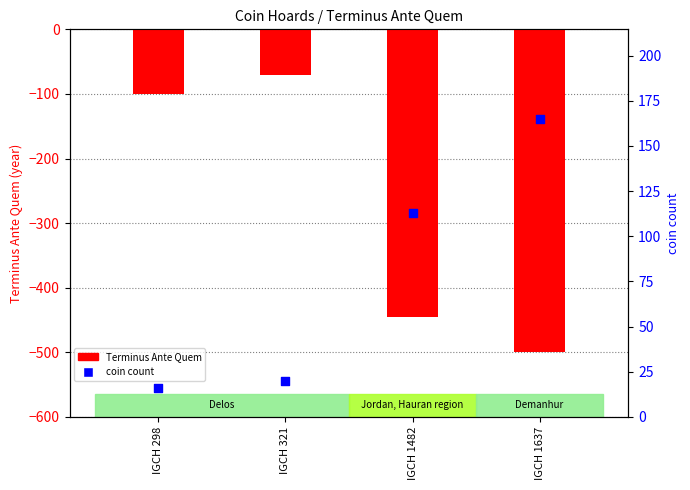

What is the change in value from IGCH 321 to IGCH 1482?

+93